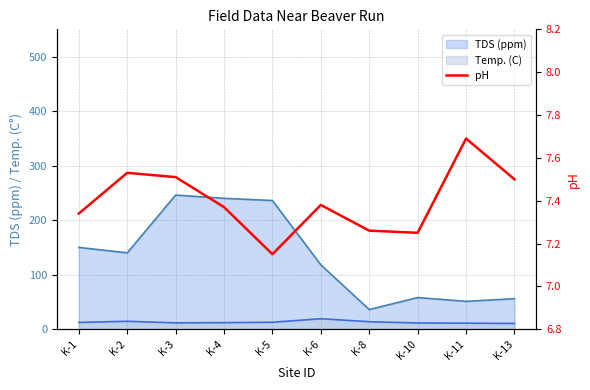

True or false: there are more than 0 points higher than both neighbors.

True